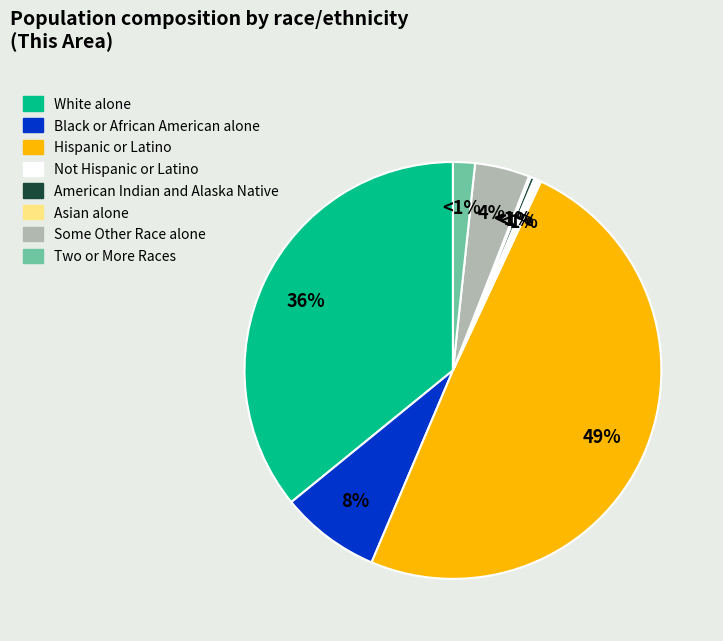

What portion of the pie excludes Hispanic or Latino?

50.6%